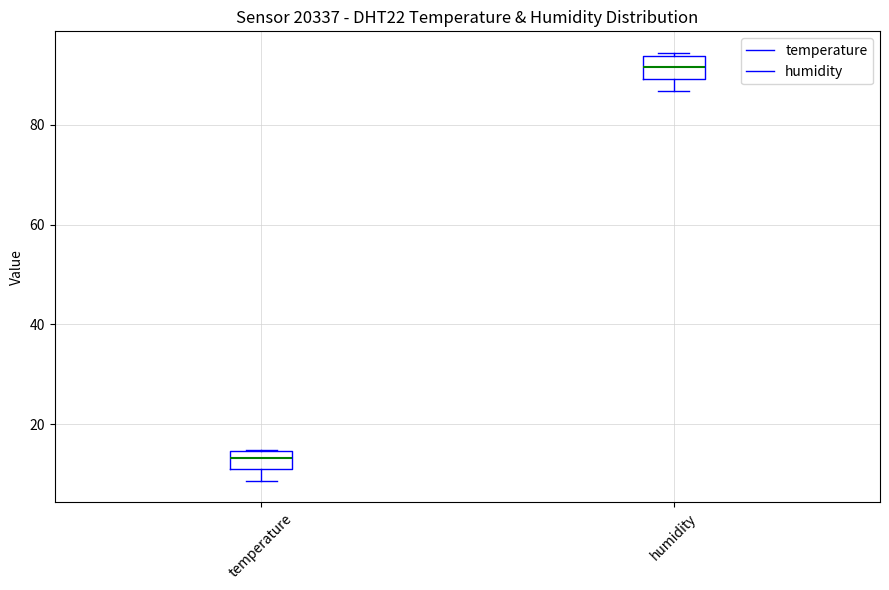

Where is the lower edge of the box for temperature on the y-axis? The values are not printed on the chart, so give them approximately, as read against the axis.

10